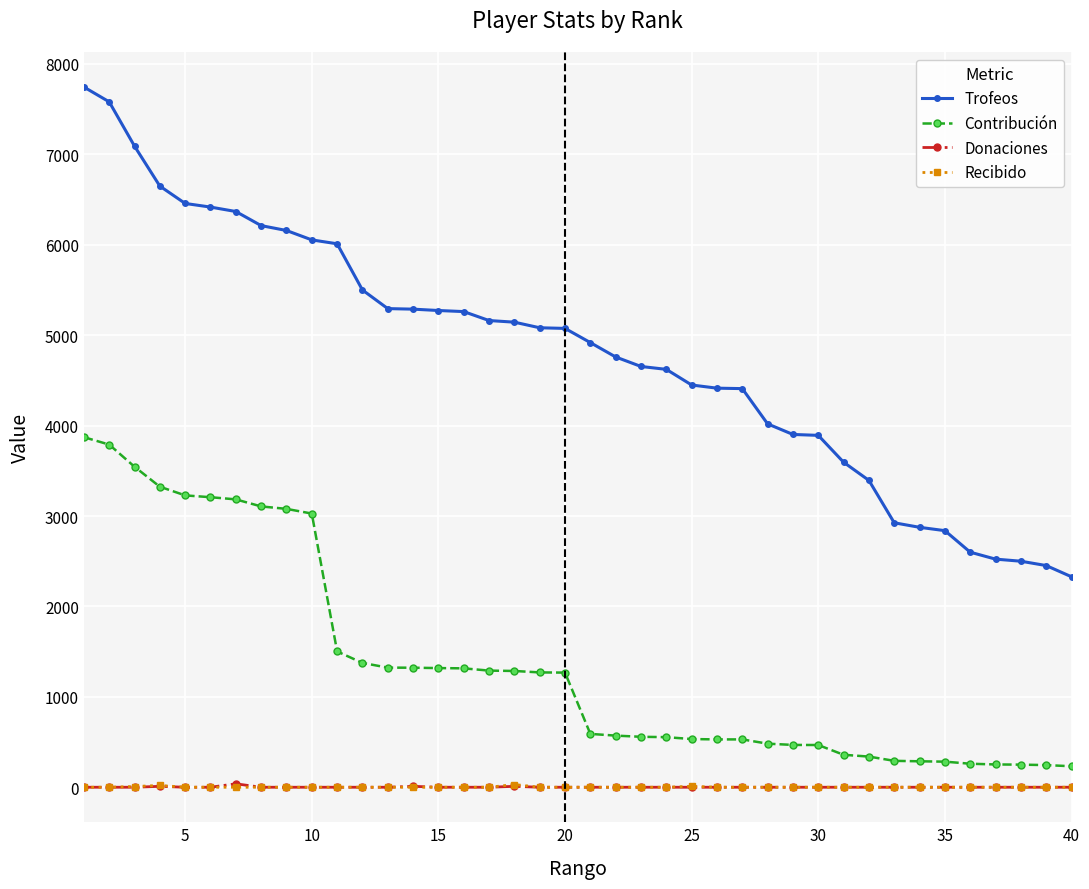

Which series has the largest range (max minus min)?

Trofeos